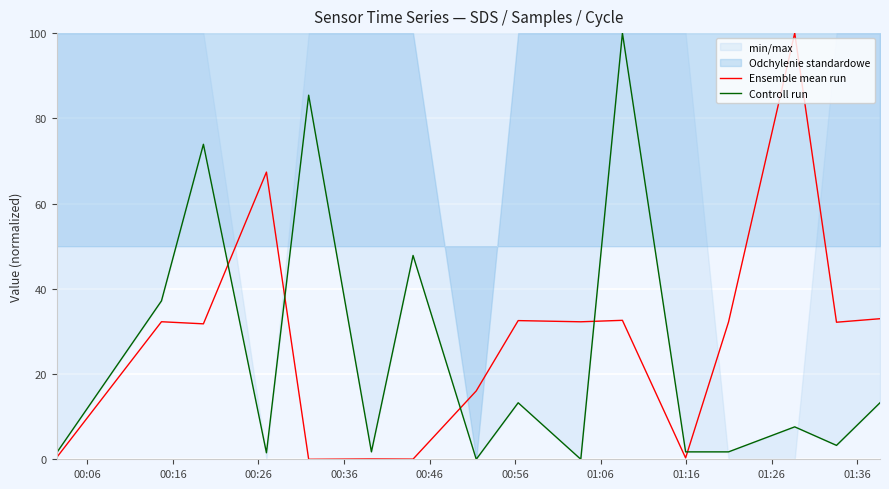

In Controll run, how many points are lower than both neighbors (excluding endpoints)?

5